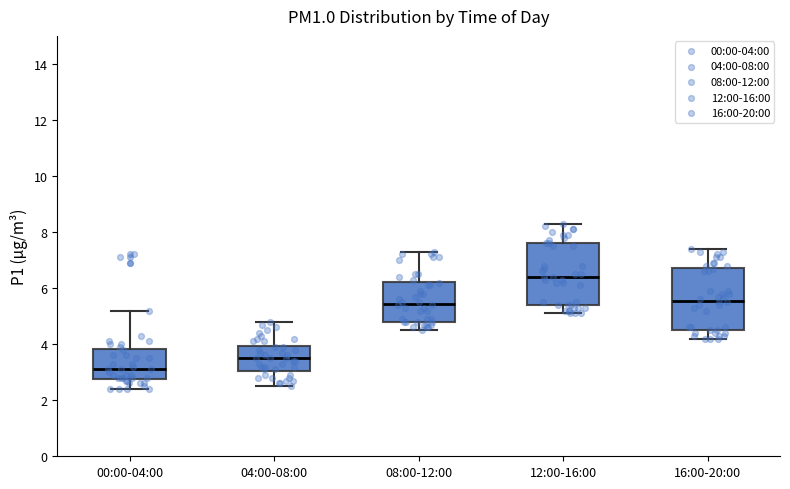

Reading left to right, transcribe this box plot: for each box, give where its median line is, the range the box spans, and where its two whiskers end, as read against the y-axis. The values are not printed on the chart, so give them approximately, as read against the axis.

00:00-04:00: median 3.2, box 2.8 to 3.8, whiskers 2.4 to 5.2
04:00-08:00: median 3.6, box 3.0 to 4.0, whiskers 2.6 to 4.8
08:00-12:00: median 5.4, box 4.8 to 6.2, whiskers 4.6 to 7.4
12:00-16:00: median 6.4, box 5.4 to 7.6, whiskers 5.2 to 8.4
16:00-20:00: median 5.6, box 4.6 to 6.8, whiskers 4.2 to 7.4